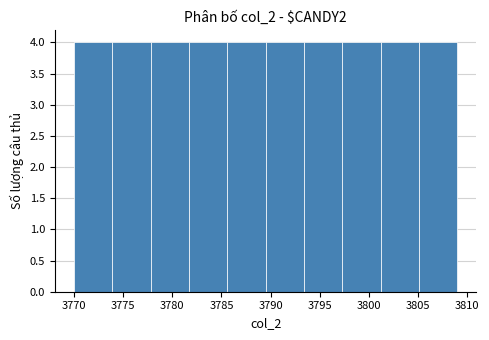

Reading left to right, list every bar in this chart as the range it spans on the x-axis followed by its height. Neither the bar edges nor the heights are printed on the chart, so give them approximately, as read against the axes.

3770.0 to 3773.9: 4
3773.9 to 3777.8: 4
3777.8 to 3781.7: 4
3781.7 to 3785.6: 4
3785.6 to 3789.5: 4
3789.5 to 3793.4: 4
3793.4 to 3797.3: 4
3797.3 to 3801.2: 4
3801.2 to 3805.1: 4
3805.1 to 3809.0: 4